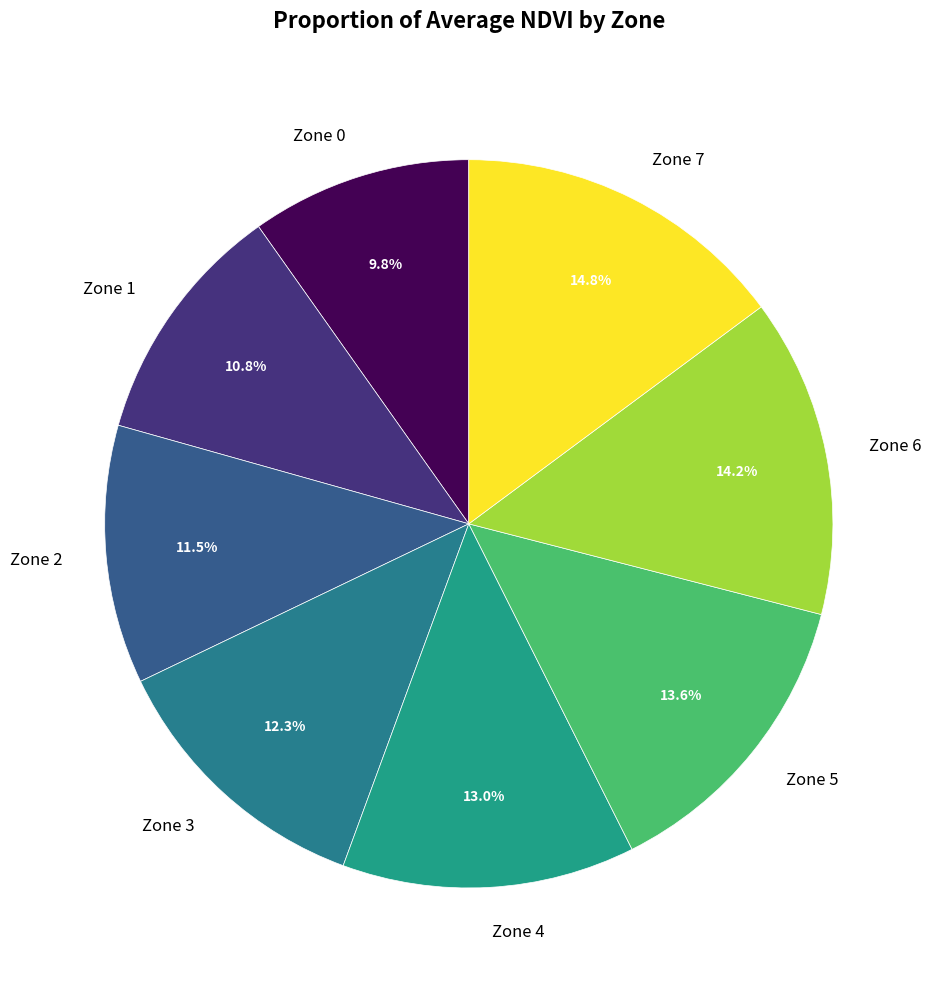

Does Zone 3 represent more than half of the total?

No